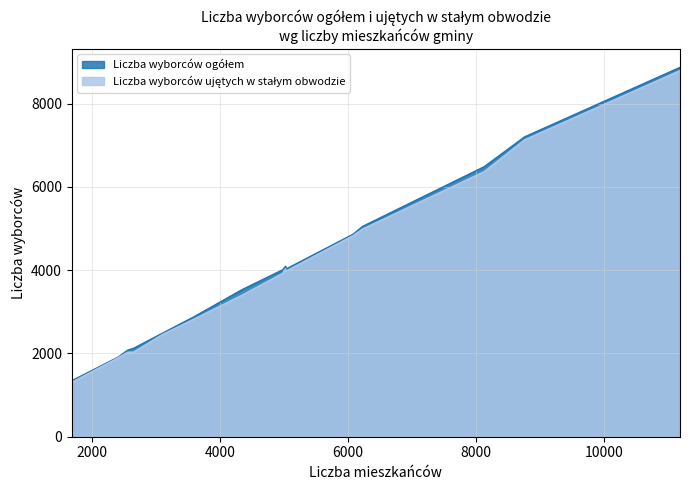

What is the greatest value displayed?

8874